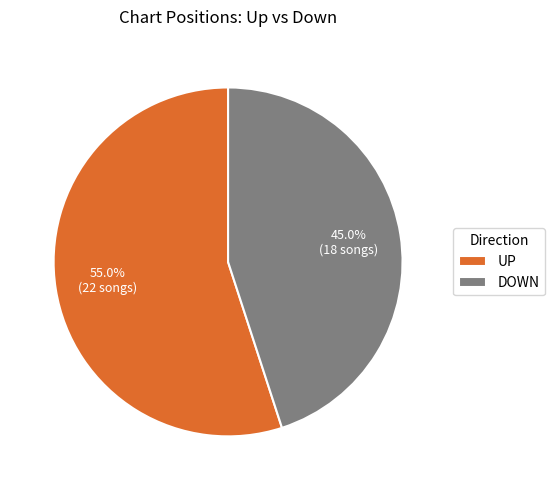

How many segments does this pie chart have?

2